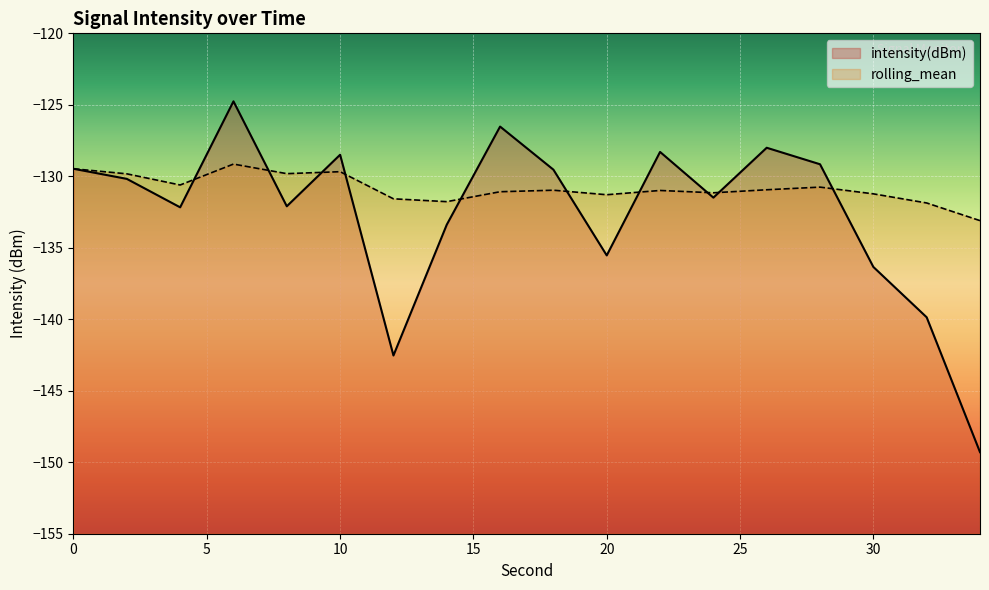

Which series has the largest range (max minus min)?

intensity(dBm)